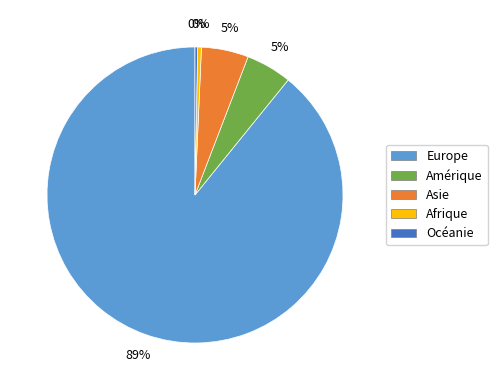

To the nearest percent, what is the difference between the Afrique and Asie slice percentages?

5%